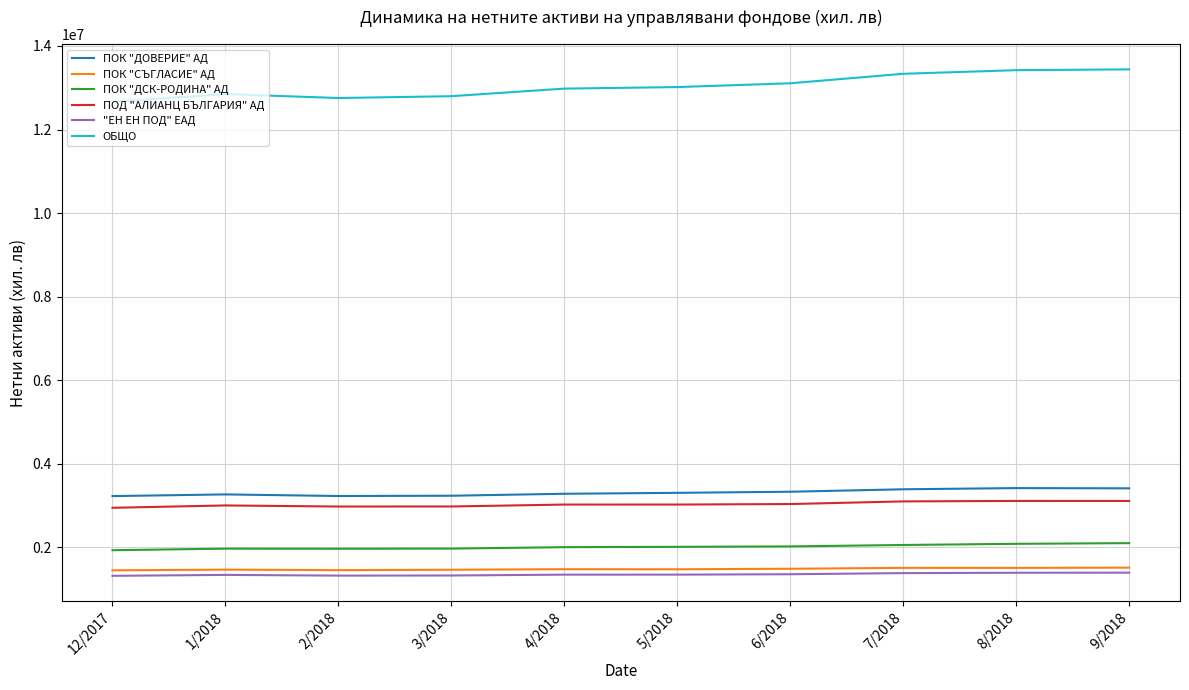

What value does the ПОД "АЛИАНЦ БЪЛГАРИЯ" АД series have at 7/2018?

3100024